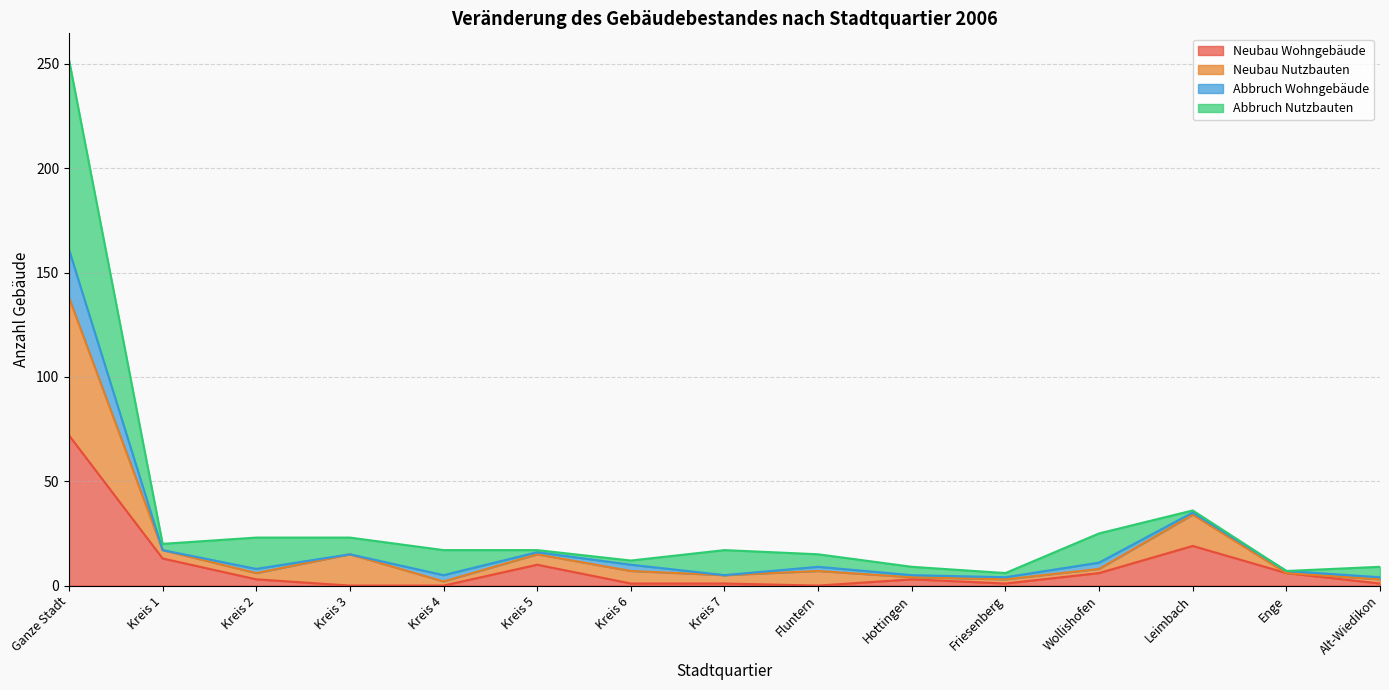

What position from the right is Friesenberg?

5